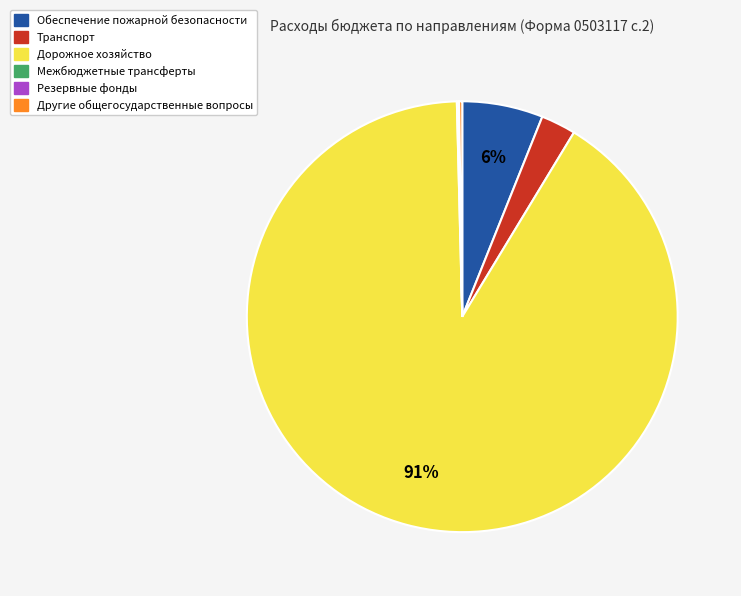

Which category has the biggest portion of the pie?

Дорожное хозяйство